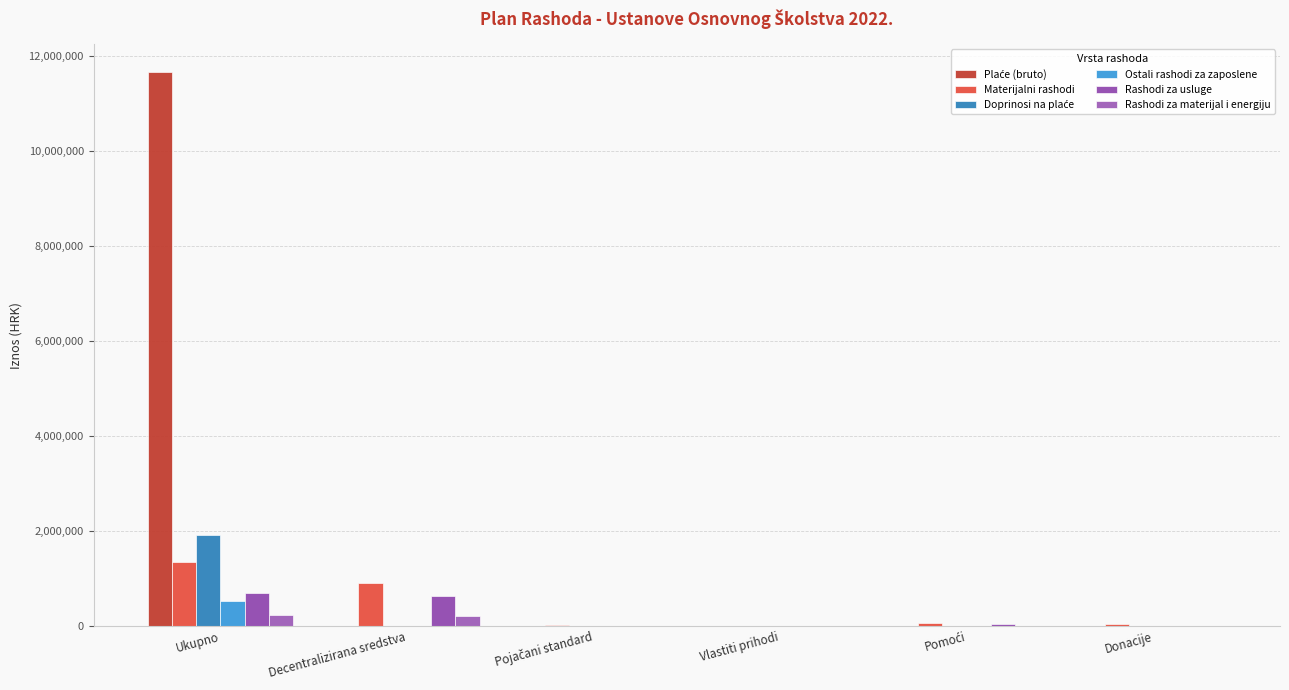

Reading left to right, extract all data points from this chart.

Plaće (bruto): 11657300	0	0	0	0	0
Materijalni rashodi: 1343200	905100	27900	0	71000	37600
Doprinosi na plaće: 1923400	0	0	0	0	0
Ostali rashodi za zaposlene: 520900	0	0	0	0	0
Rashodi za usluge: 695200	636100	0	0	38600	0
Rashodi za materijal i energiju: 226000	219500	0	0	0	0